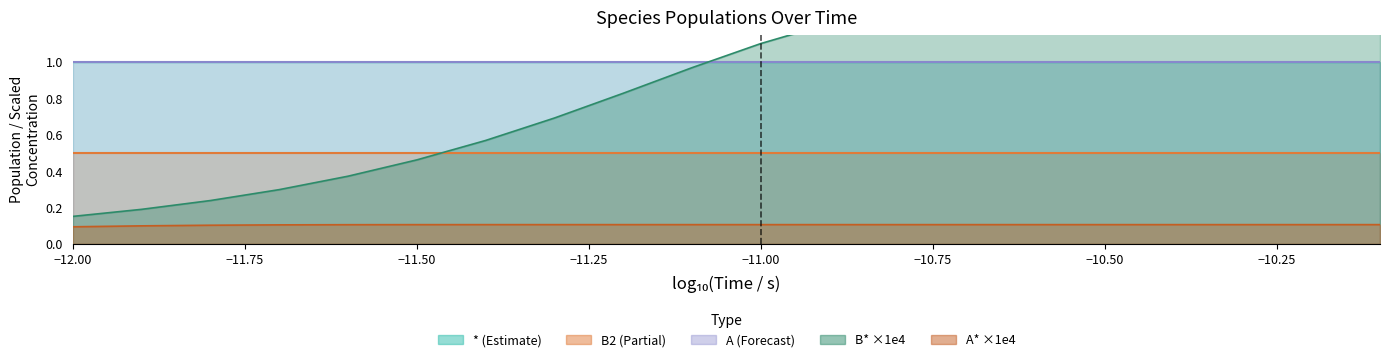

Count the number of categories in the chart.

20